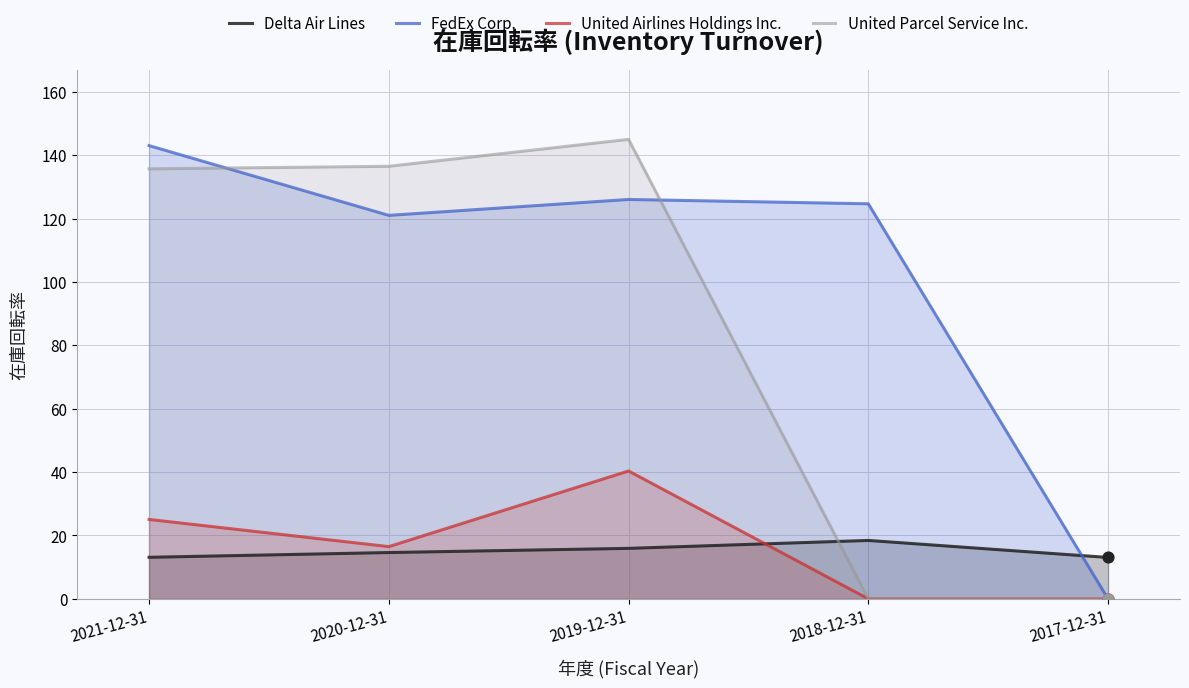

What are all the series names shown in the legend?

Delta Air Lines, FedEx Corp., United Airlines Holdings Inc., United Parcel Service Inc.